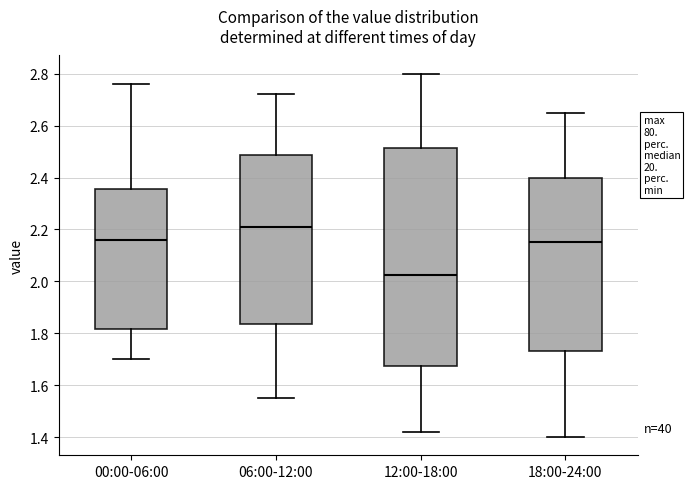

Which box is the tallest, from its lower edge to its upper edge?

12:00-18:00